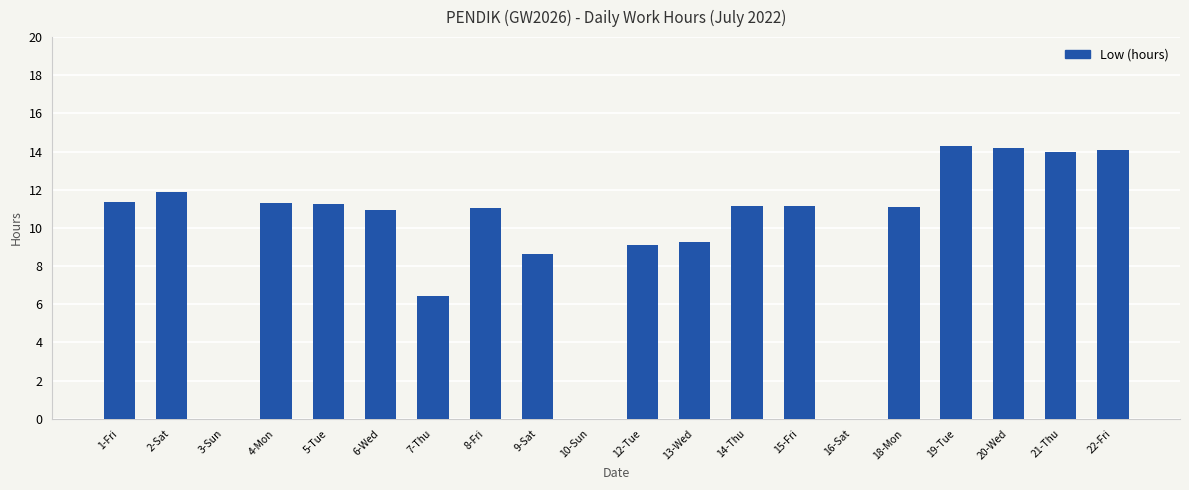

What is the maximum value shown in the chart?

14.3